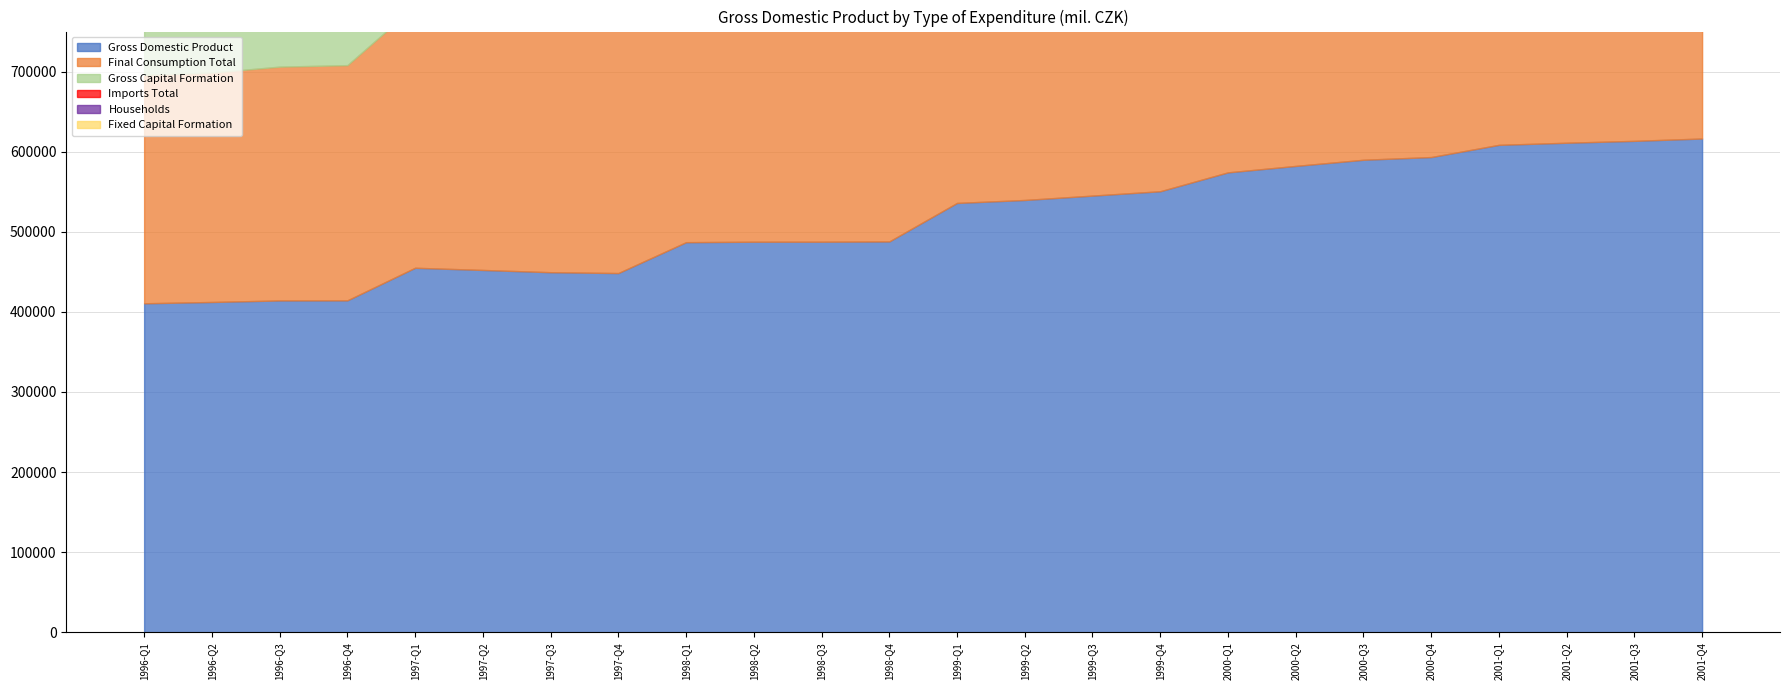

What is the difference between the Imports Total values at 2001-Q4 and 2001-Q2?

12394